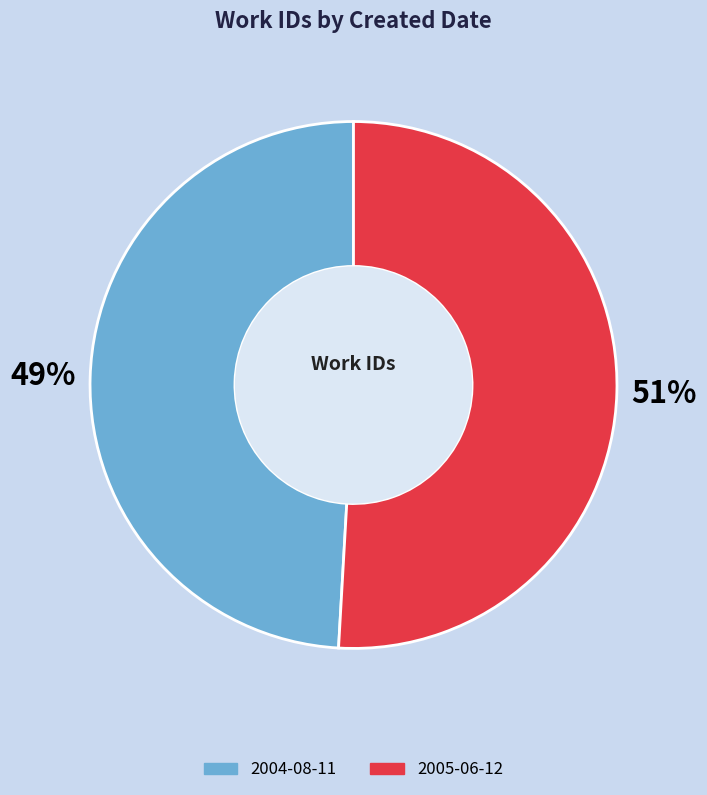

Which category has the biggest portion of the pie?

2005-06-12